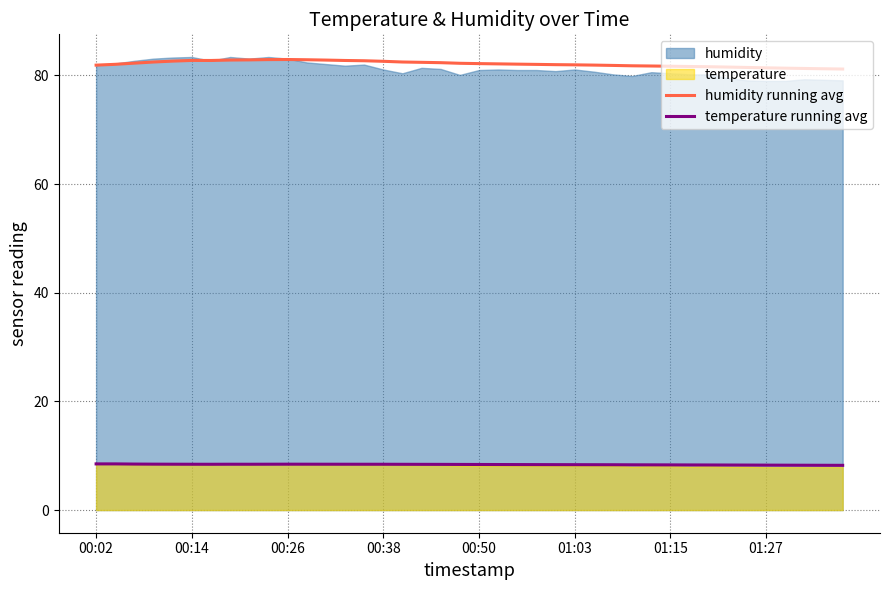

What is the minimum value for temperature running avg?

8.2